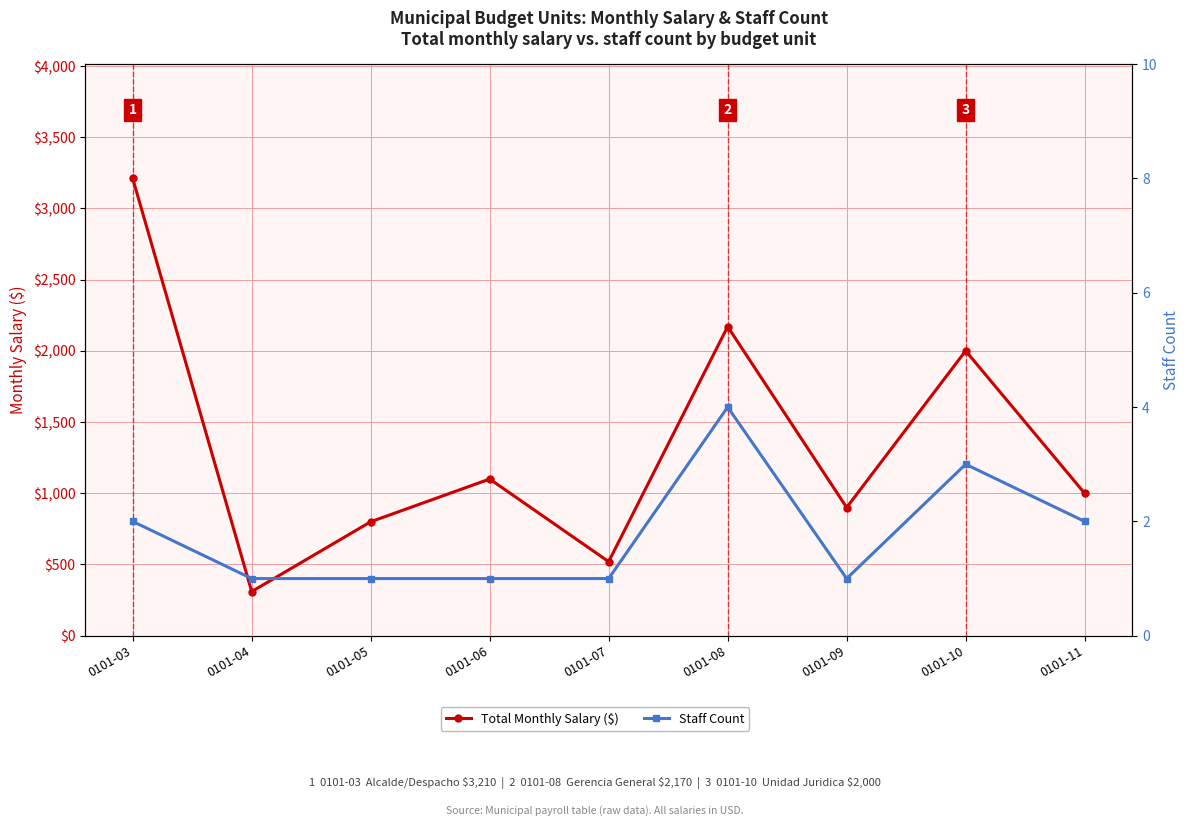

How many interior local peaks does the Total Monthly Salary ($) series have?

3